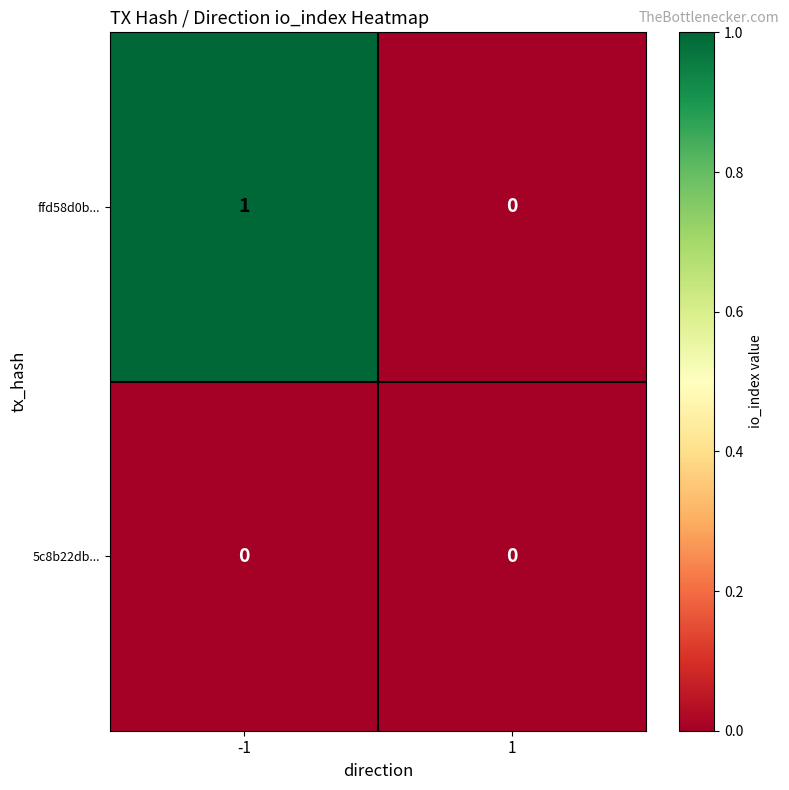

Which series has the largest total across all categories?

ffd58d0b...